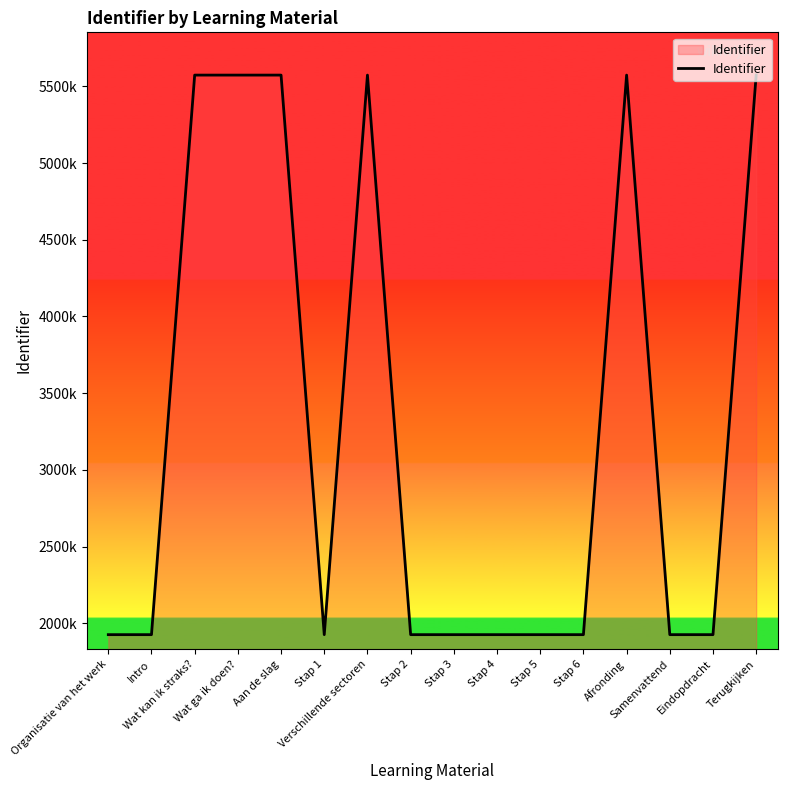

Which has a higher value, Stap 2 or Intro?

Stap 2